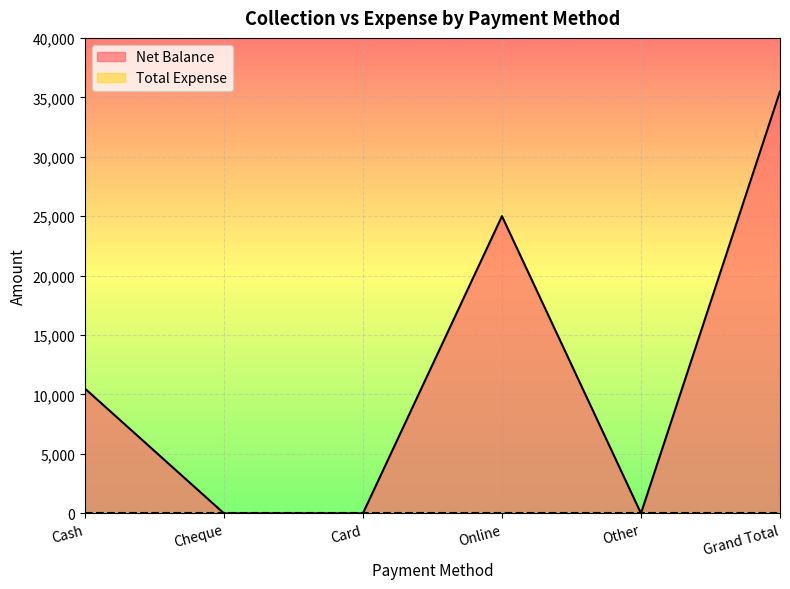

What is the label of the 1st point from the right?

Grand Total